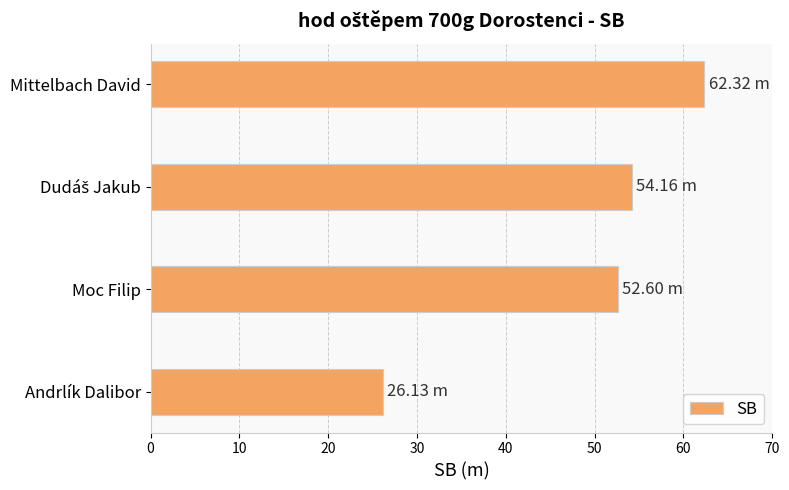

What is the difference between the maximum and second lowest values?

9.7